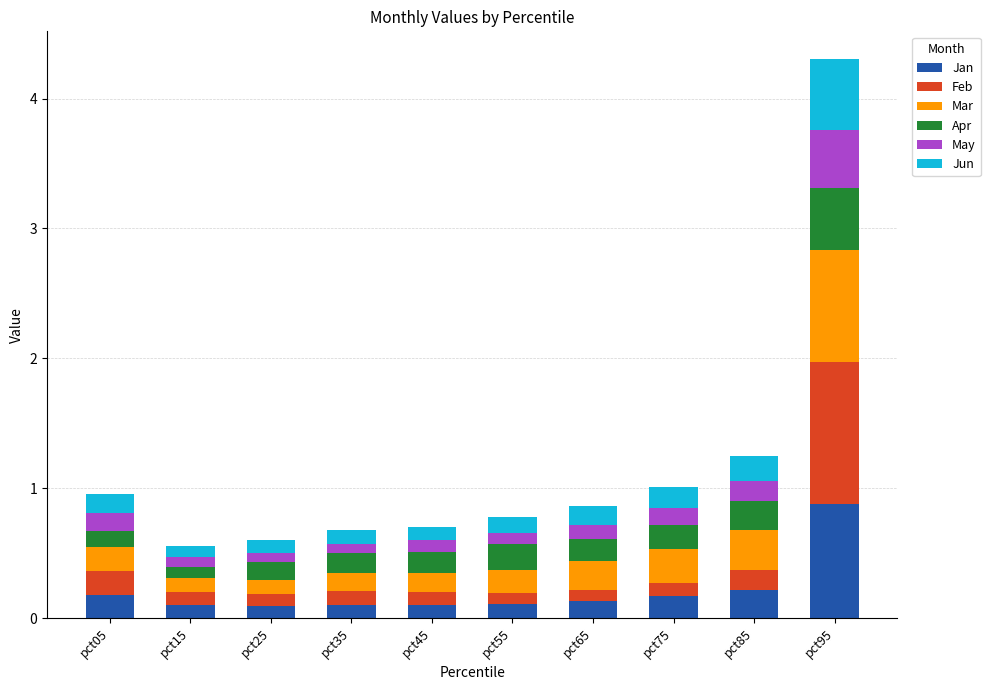

At which category is the sum across all series the highest?

pct95